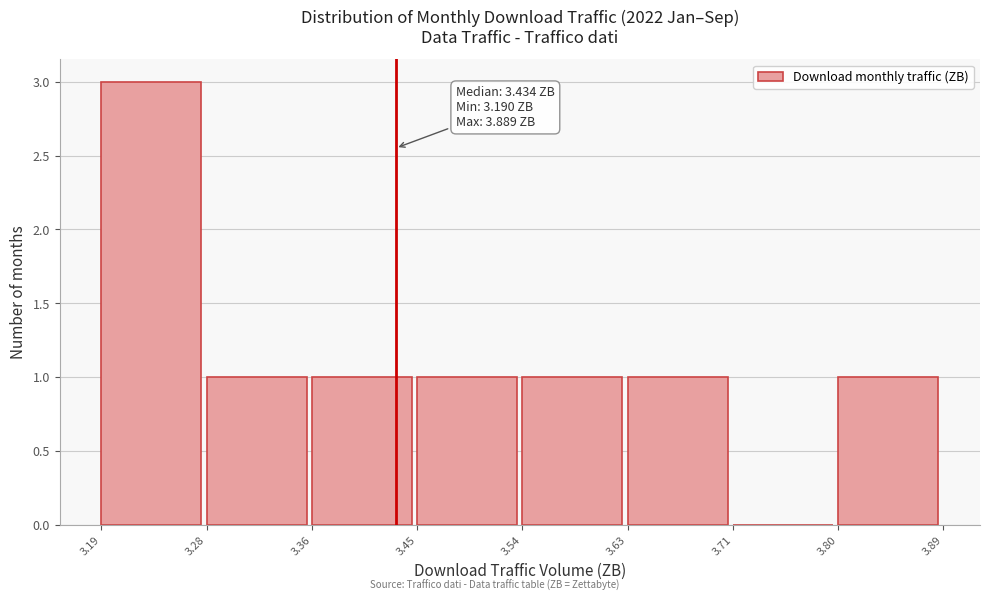

Over which range of the x-axis is the bar tallest?

3.19 to 3.28